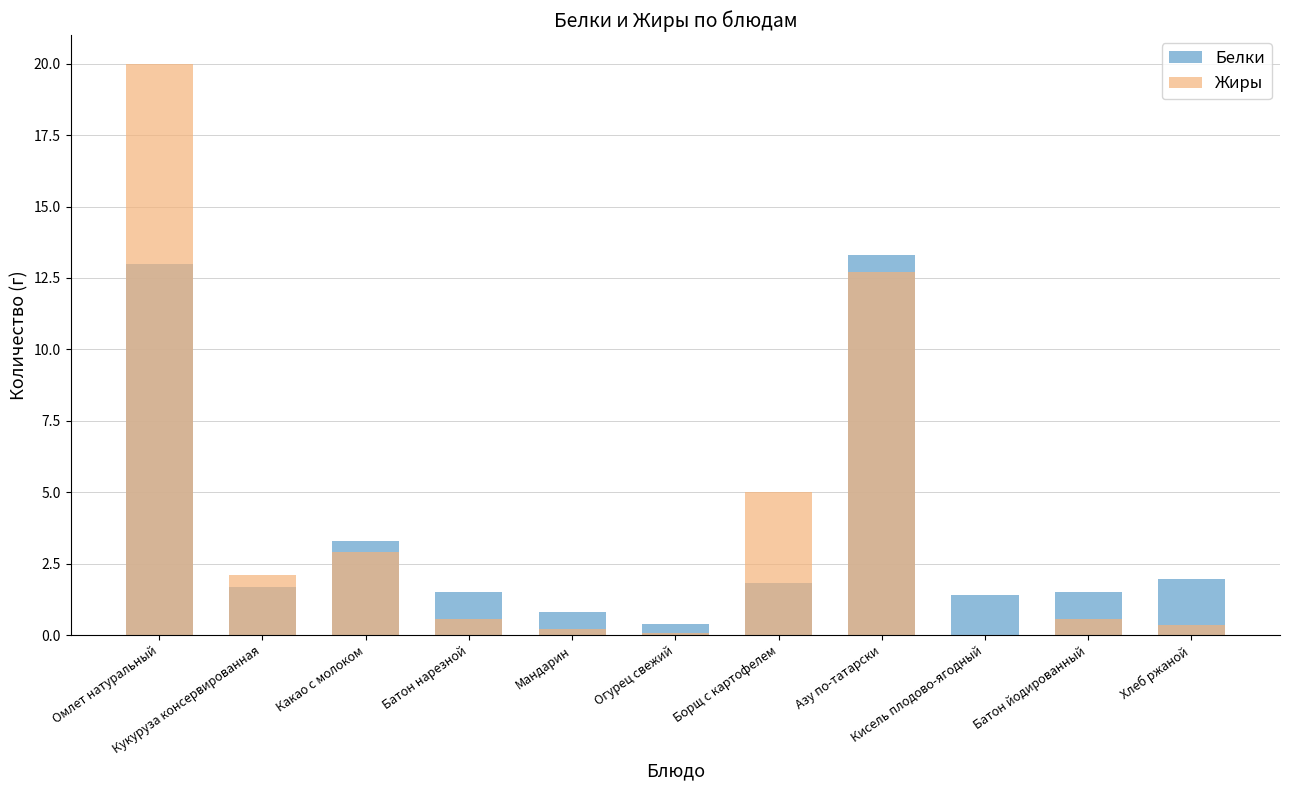

What is the sum of the Жиры values at Кисель плодово-ягодный and Омлет натуральный?

20.0